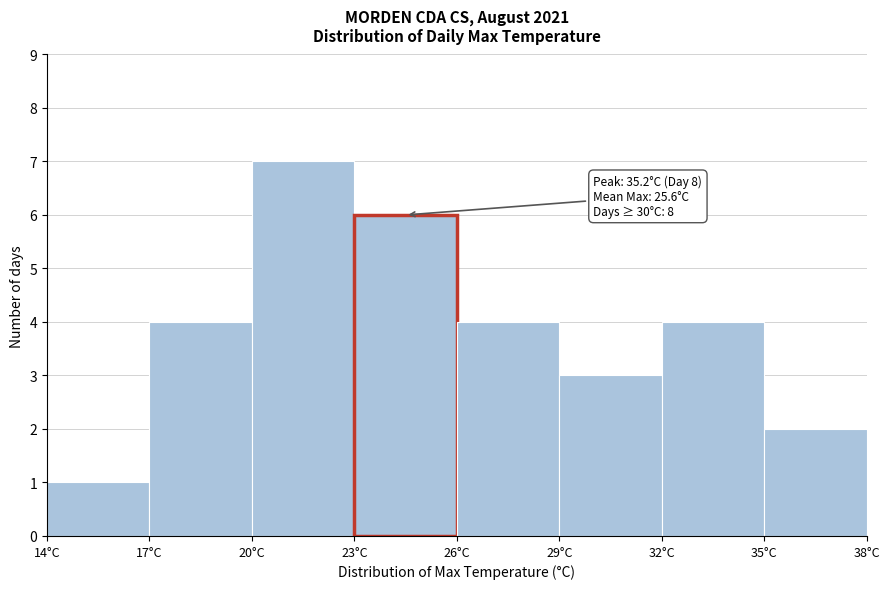

Over which range of the x-axis is the bar tallest?

20 to 23